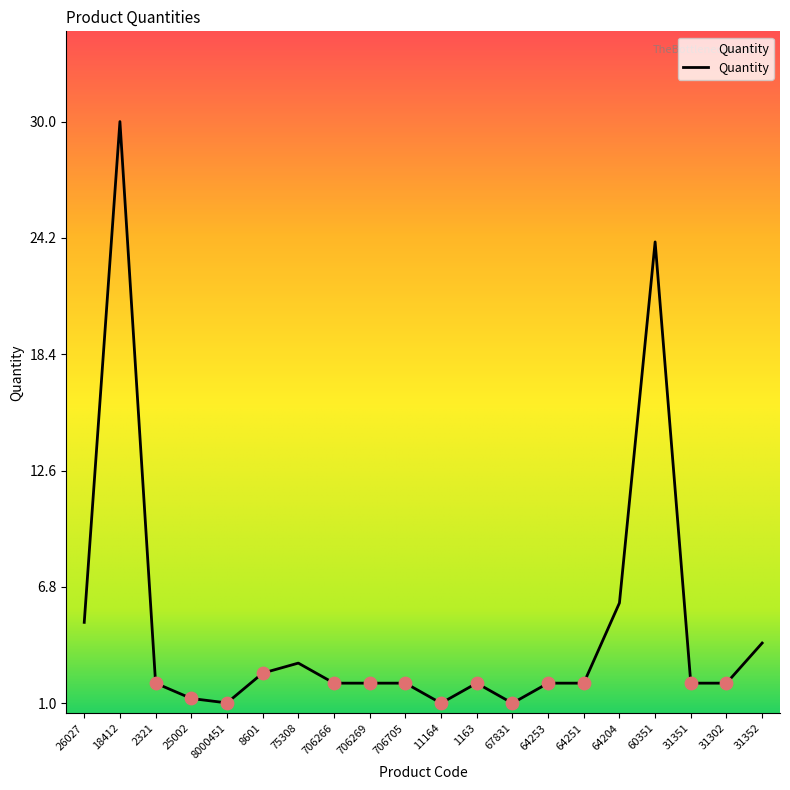

What is the change in value from 26027 to 18412?

+25.0